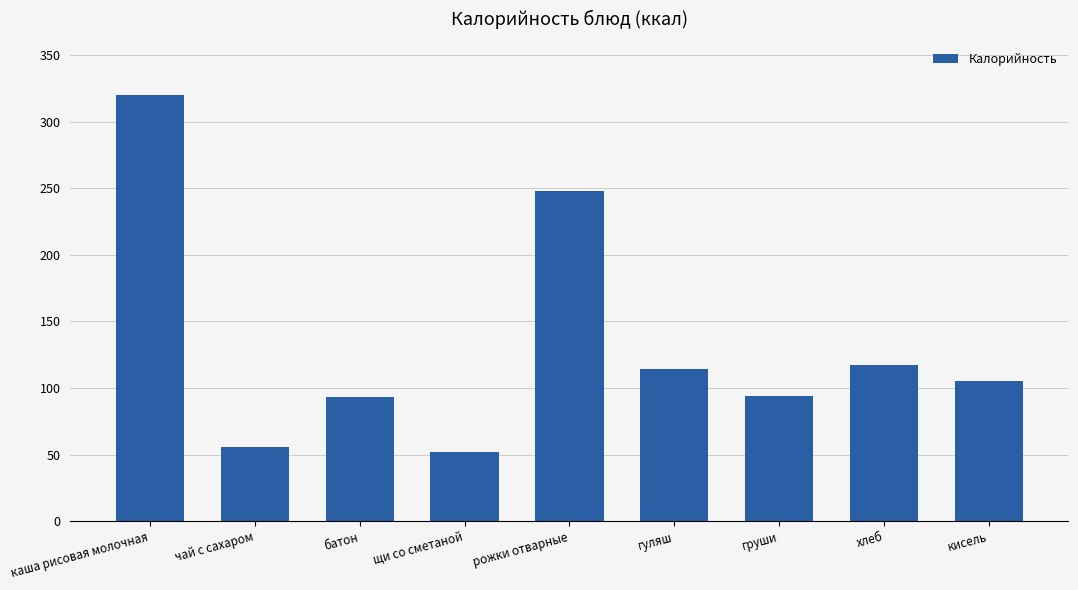

What is the smallest value displayed?

52